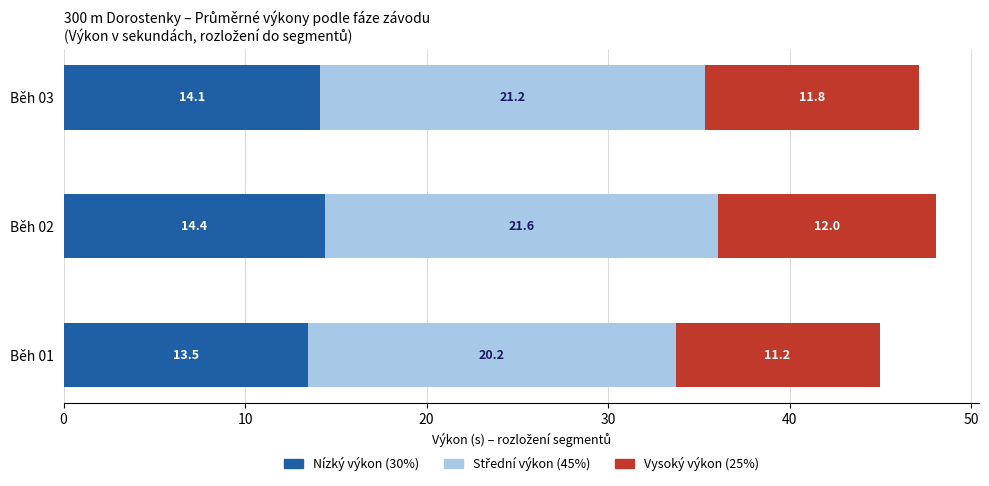

Where is Nízký výkon (30%) nearest to the value 13?

Běh 01